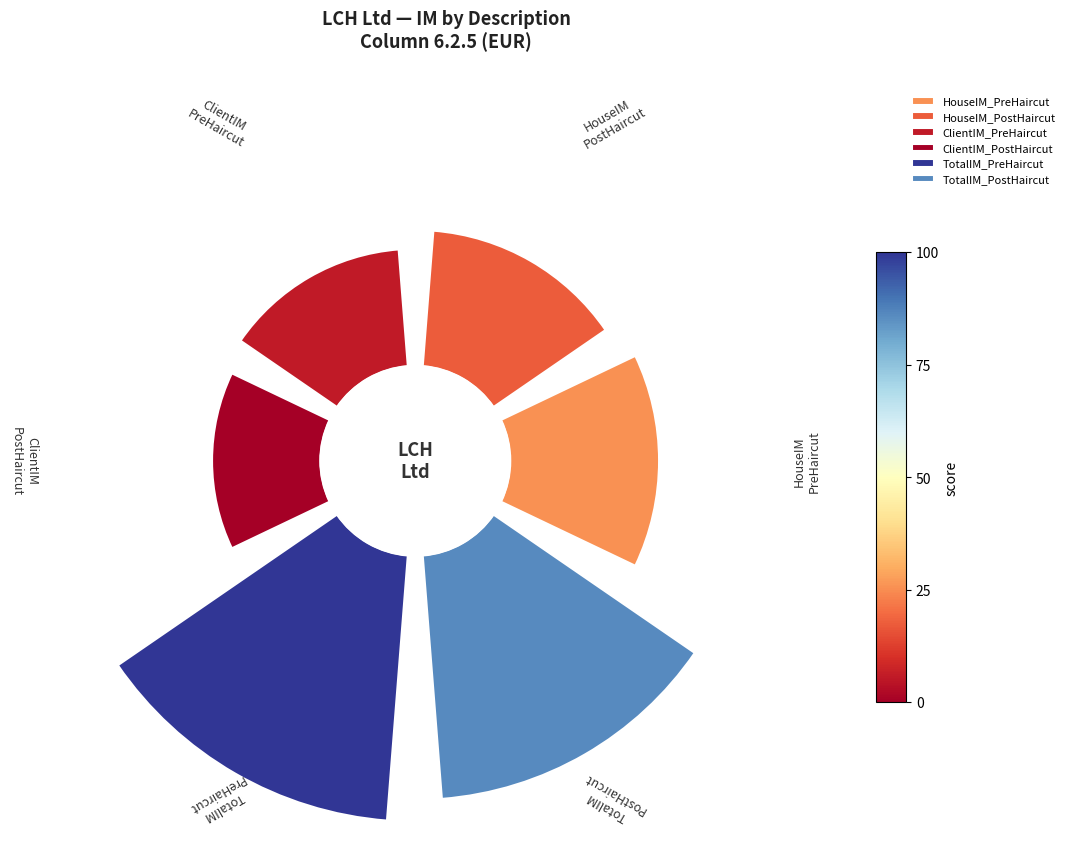

True or false: TotalIM_PreHaircut accounts for 37% of the total.

False